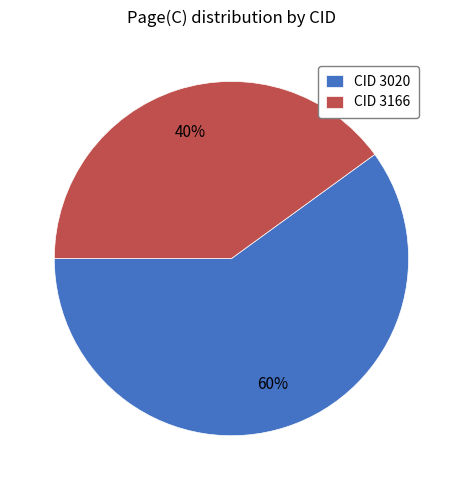

Approximately how many times larger is the value at CID 3166 compared to CID 3020?

0.7